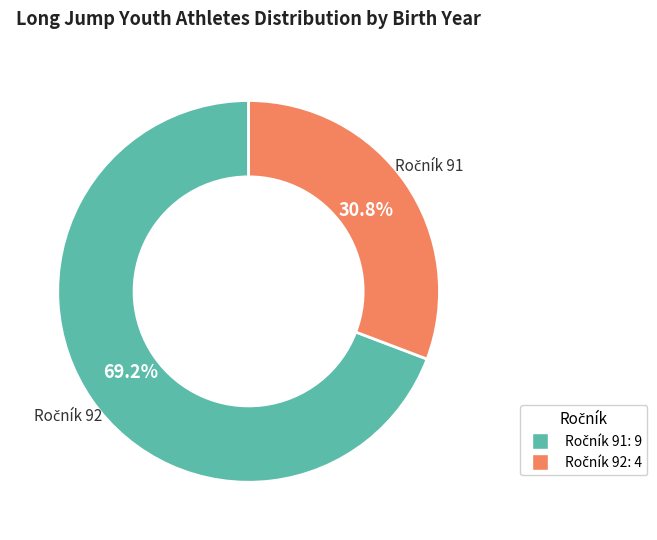

Is the sum of Ročník 92 and Ročník 91 greater than half?

Yes